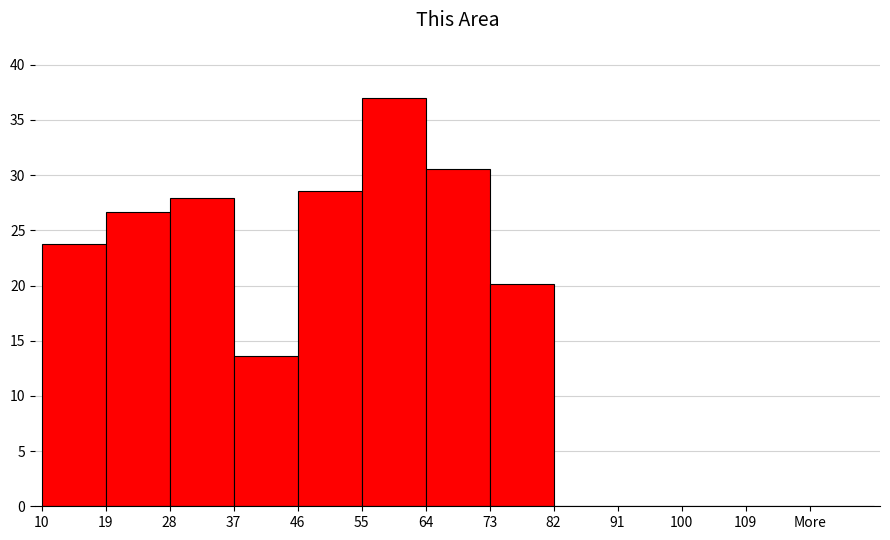

Reading right to left, list all the values displayed in this chart.

More=0.0	109=0.0	100=0.0	91=0.0	82=0.0	73=20.1	64=30.6	55=37.0	46=28.5	37=13.6	28=27.9	19=26.7	10=23.7